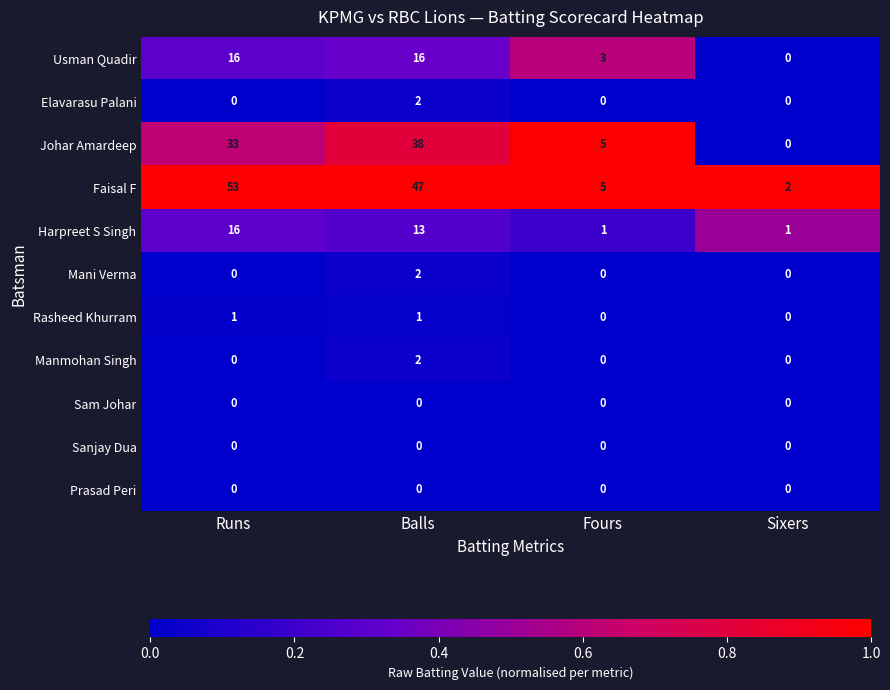

The value of Rasheed Khurram at Runs is 1. True or false?

True